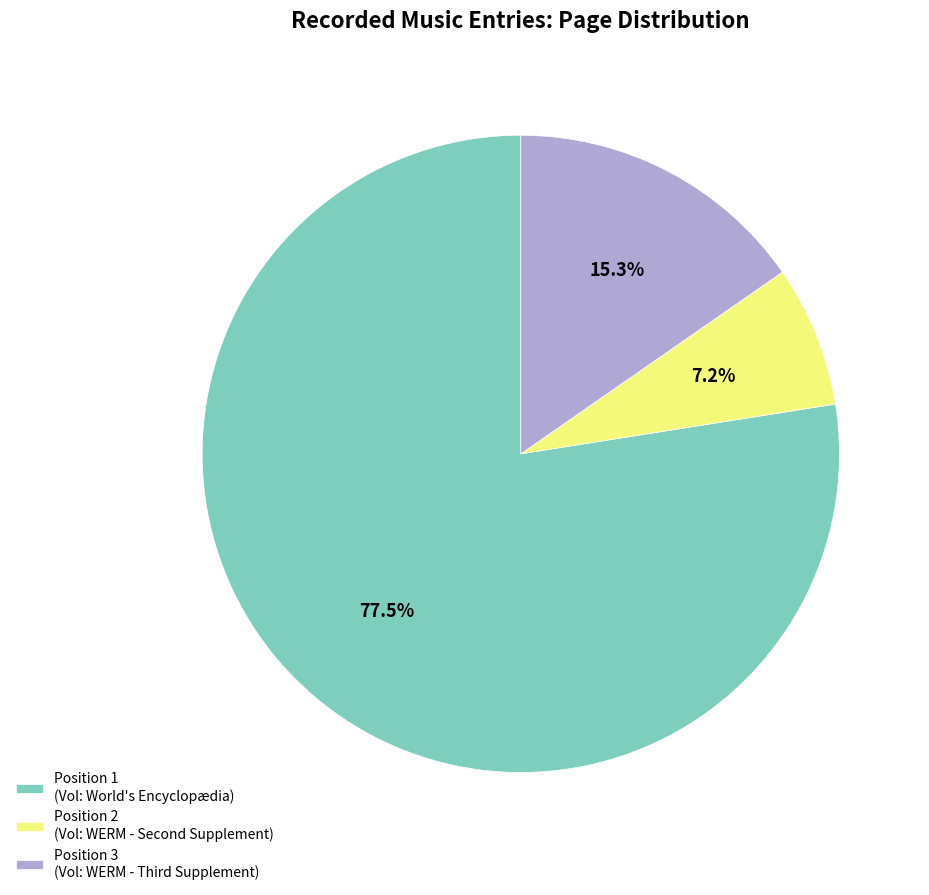

Count the number of slices in the pie.

3